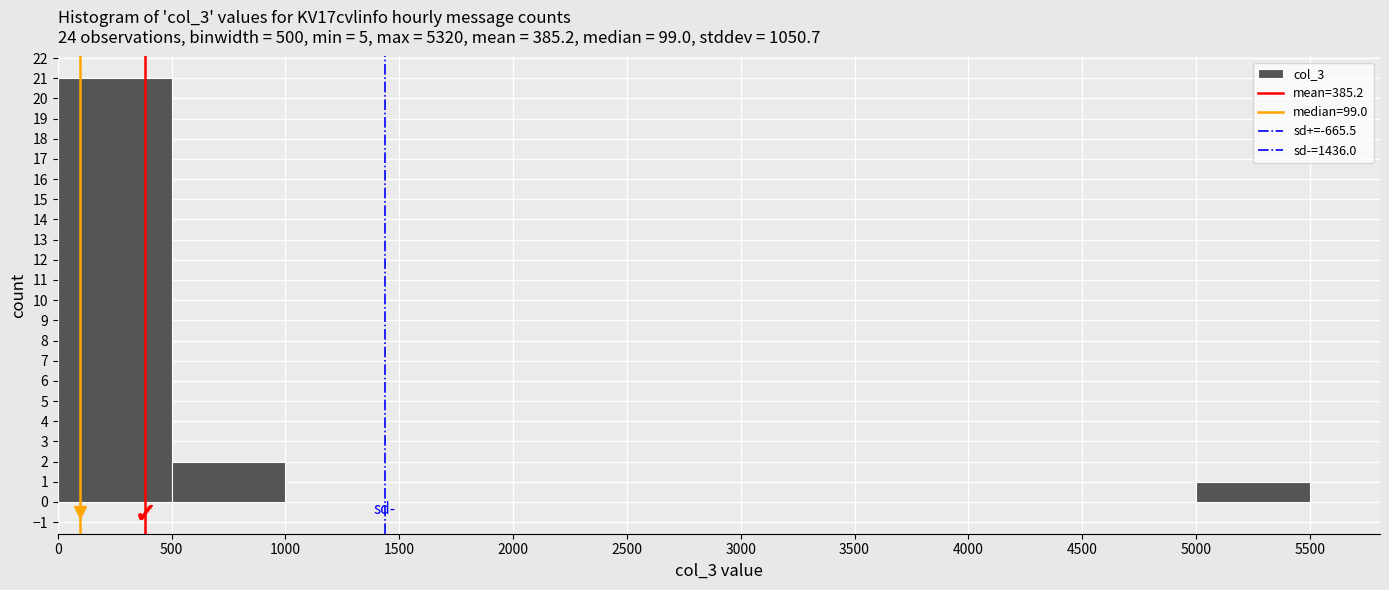

Reading left to right, list every bar in this chart as the range it spans on the x-axis followed by its height. The values are not printed on the chart, so give them approximately, as read against the axis.

0 to 500: 21
500 to 1000: 2
1000 to 1500: 0
1500 to 2000: 0
2000 to 2500: 0
2500 to 3000: 0
3000 to 3500: 0
3500 to 4000: 0
4000 to 4500: 0
4500 to 5000: 0
5000 to 5500: 1